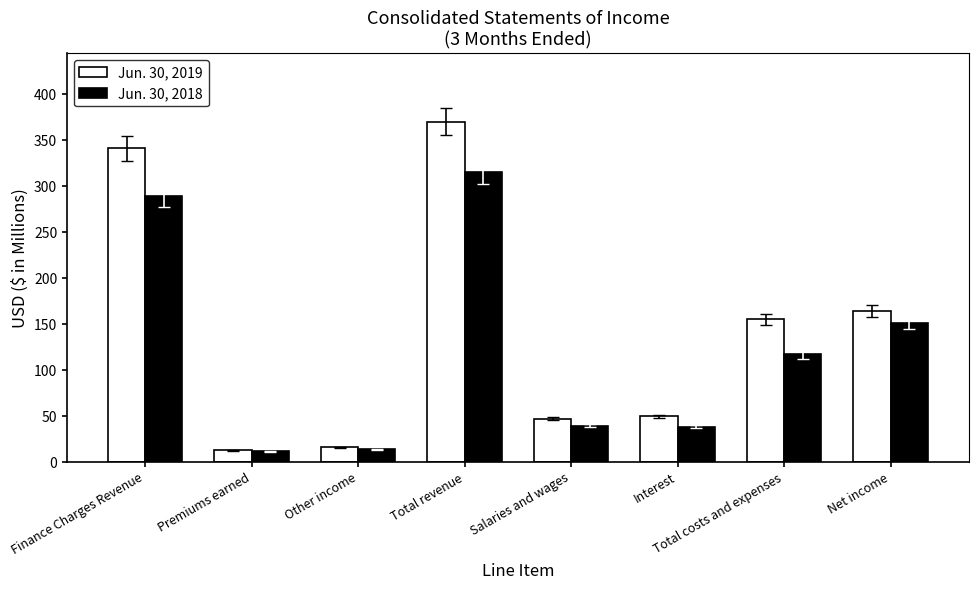

Between Salaries and wages and Net income, which series saw the biggest shift?

Jun. 30, 2019